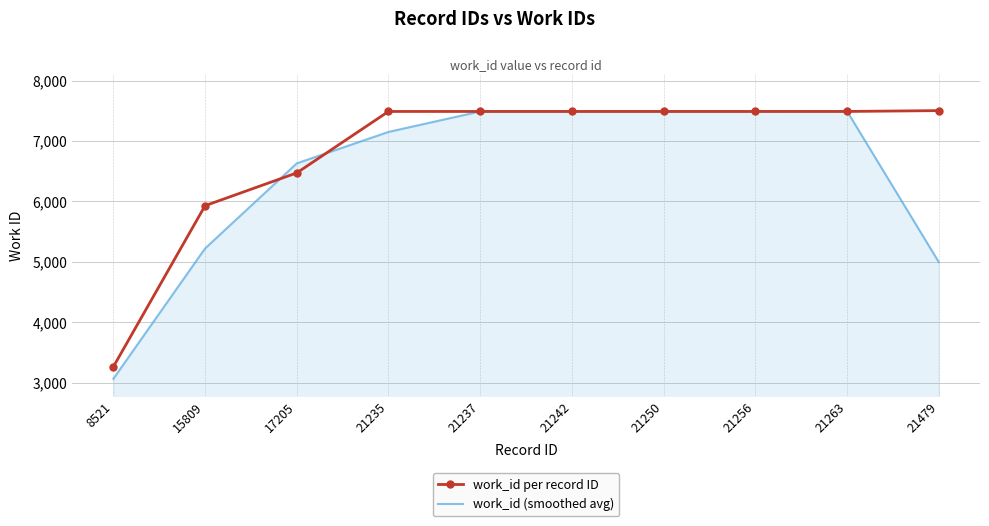

What is the maximum value shown in the chart?

7504.0